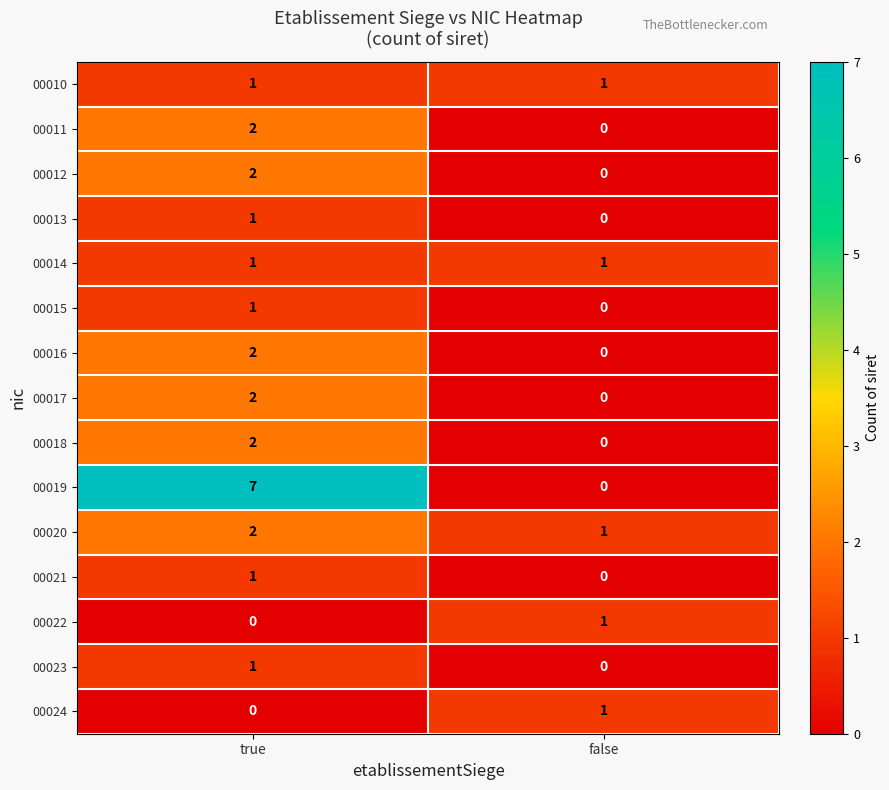

What is the difference between the 00019 values at true and false?

7